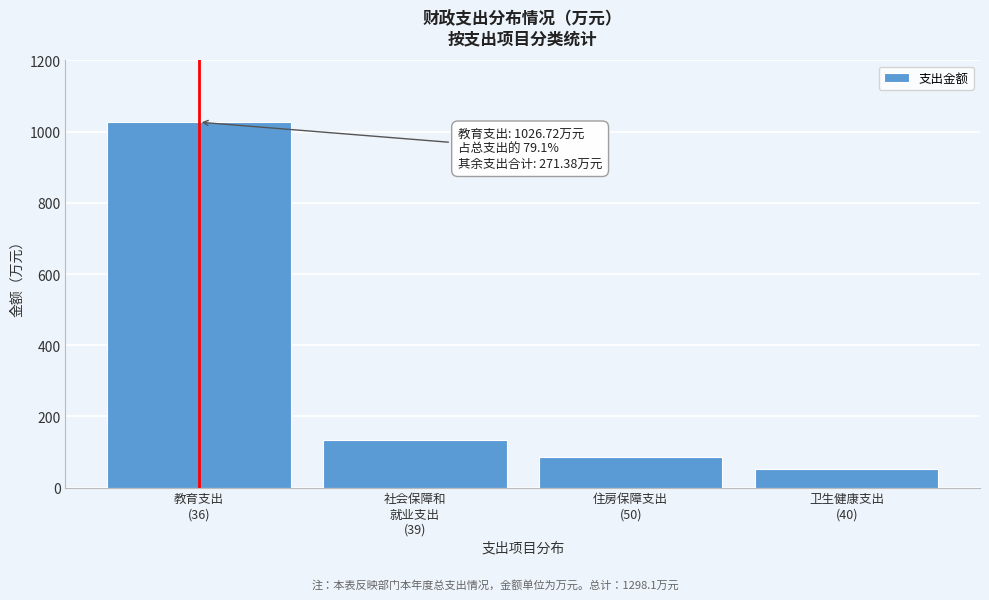

Reading left to right, what are all the values shown in this chart?

1026.7	132.6	85.3	53.5